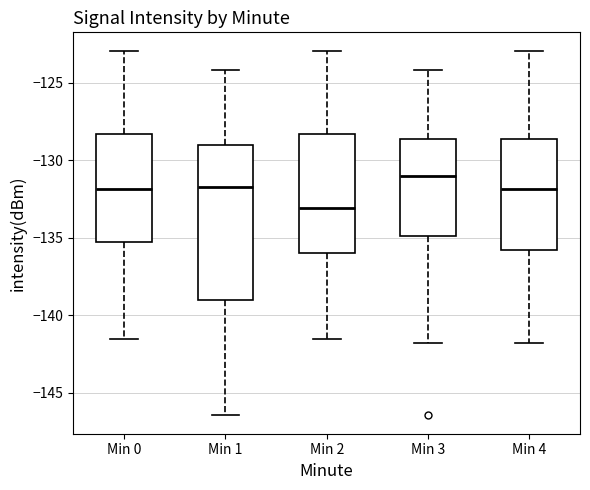

Comparing the boxes themselves (not the whiskers), which one is the tallest?

Min 1